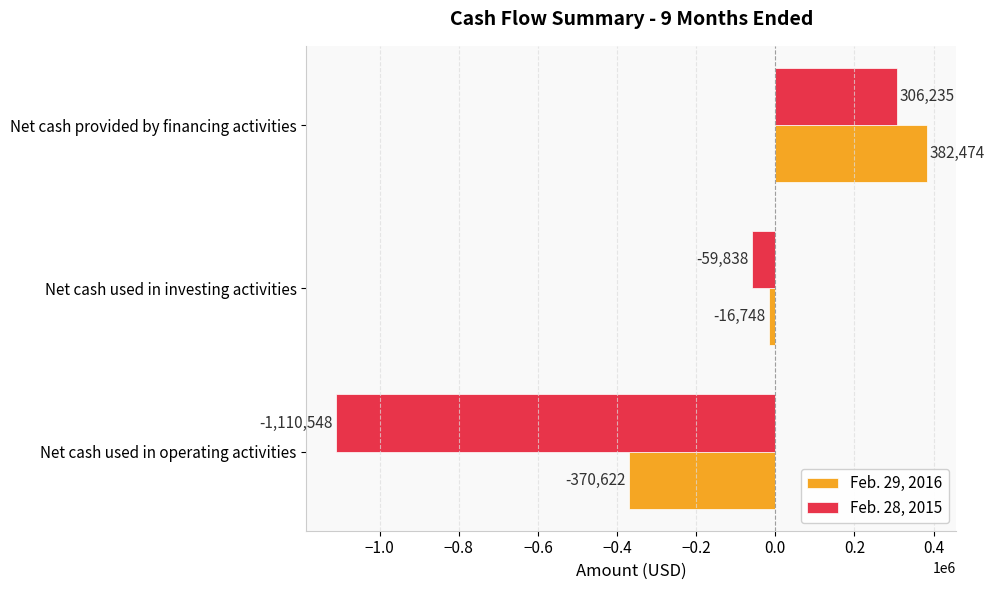

How many categories are shown in the chart?

3